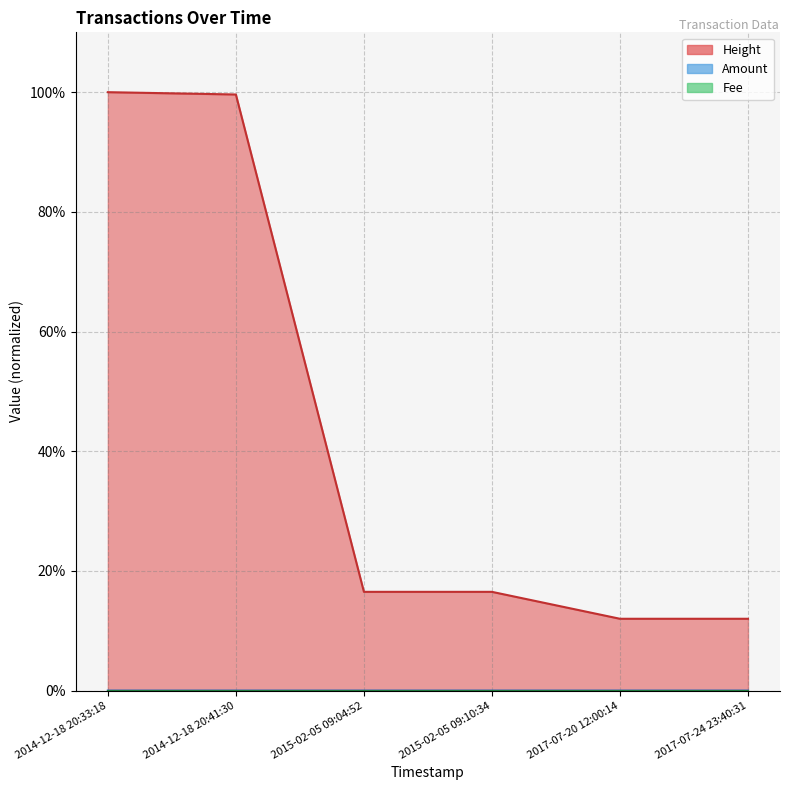

Is the value of Amount at 2017-07-24 23:40:31 greater than the value of Height_scaled at 2014-12-18 20:33:18?

No